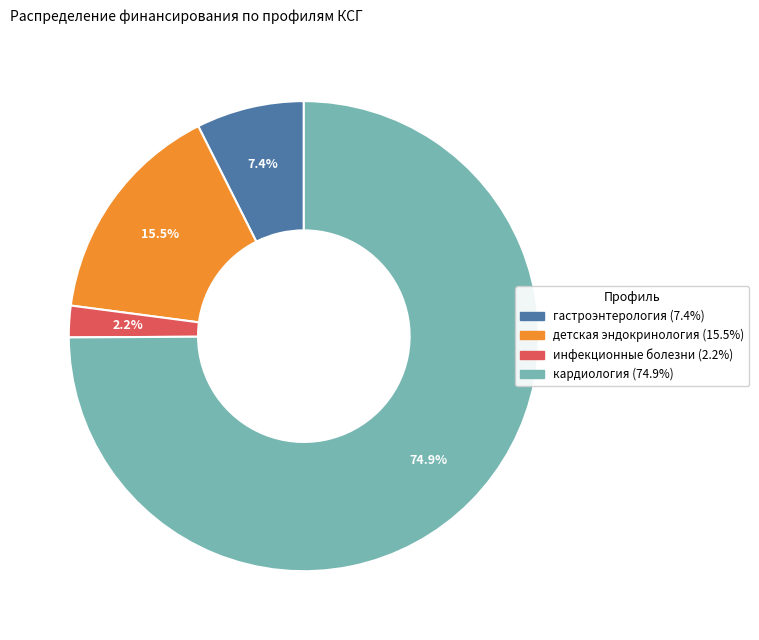

Does any single category account for the majority?

Yes